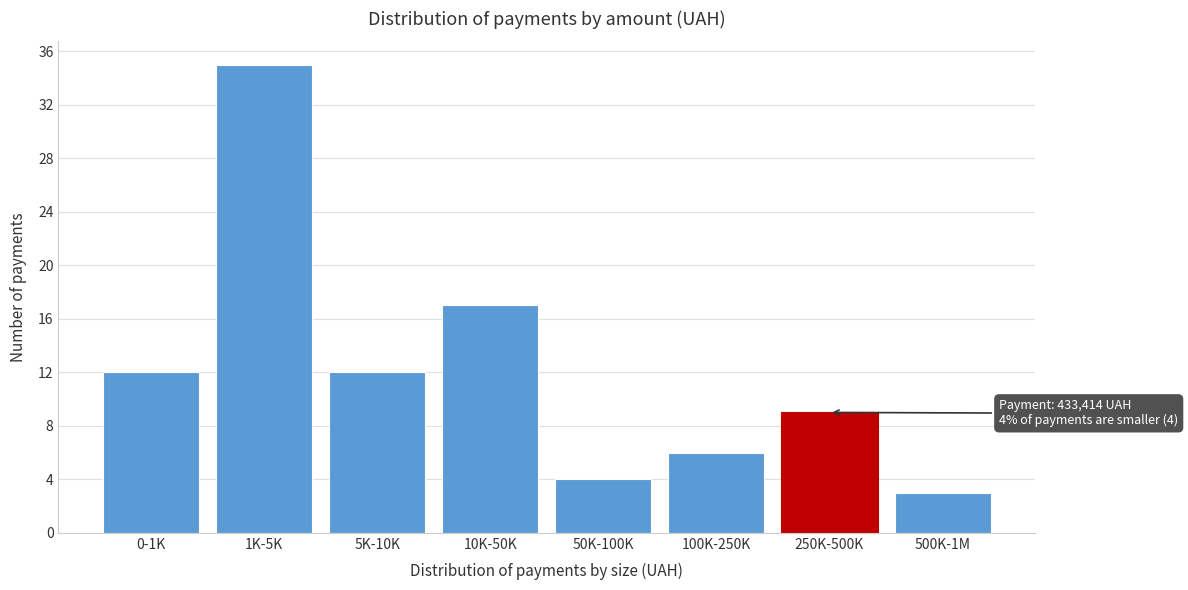

Reading right to left, transcribe all the data shown in this chart.

3	9	6	4	17	12	35	12